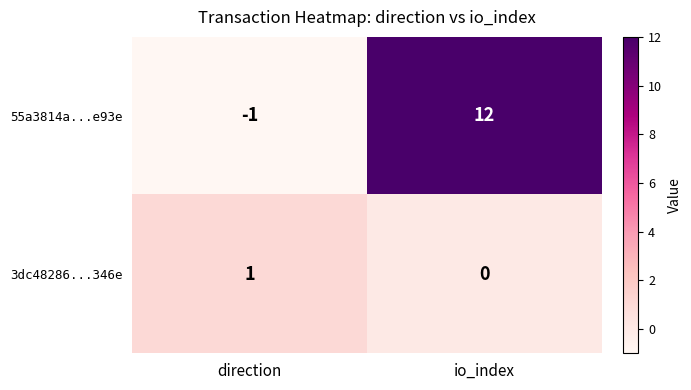

Count the number of data series in this chart.

2